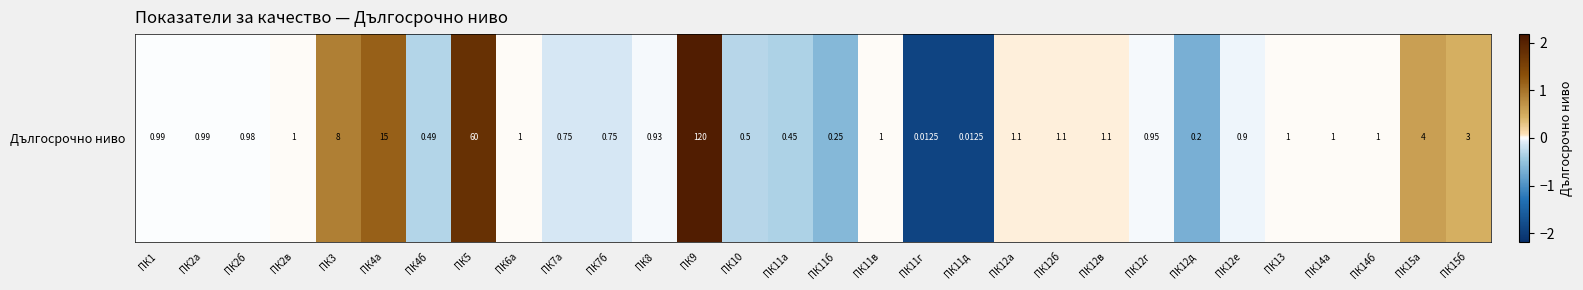

True or false: the data shows 0.0 at ПК12в.

True